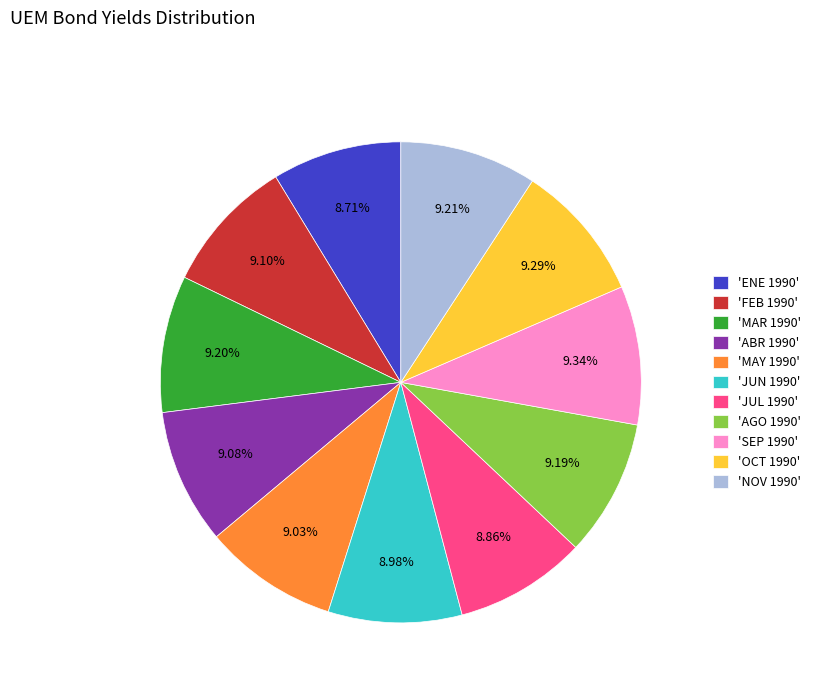

Count the number of slices in the pie.

11